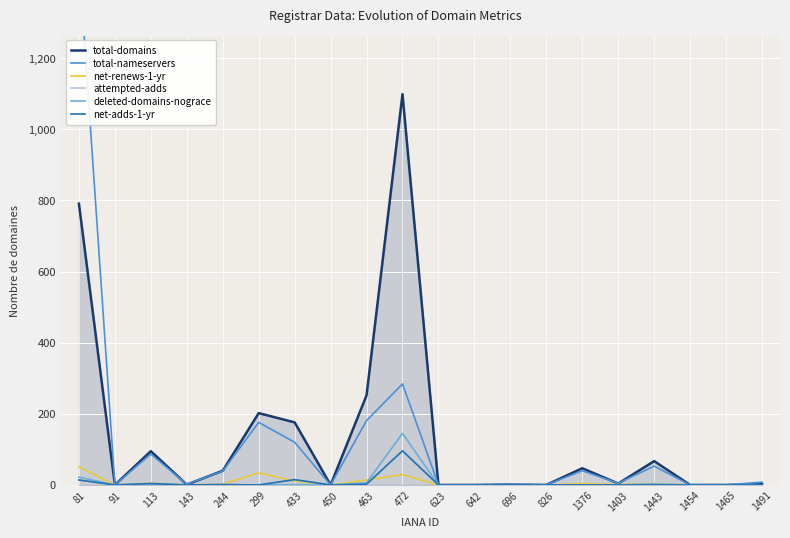

Is it true that net-adds-1-yr equals 15 at 433?

True